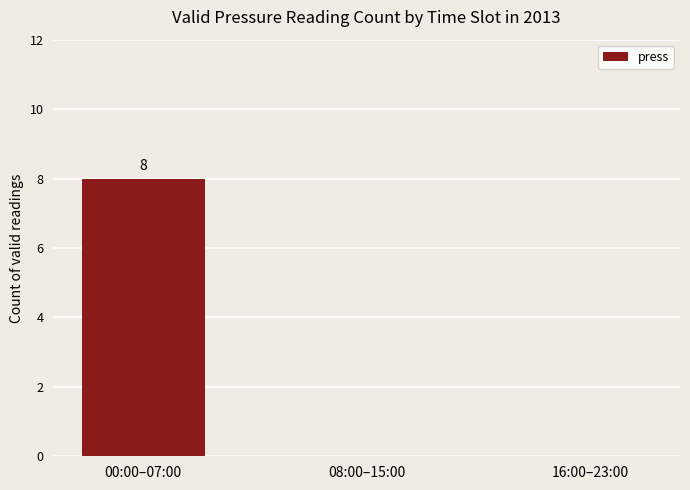

What is the change in value from 00:00–07:00 to 16:00–23:00?

-8